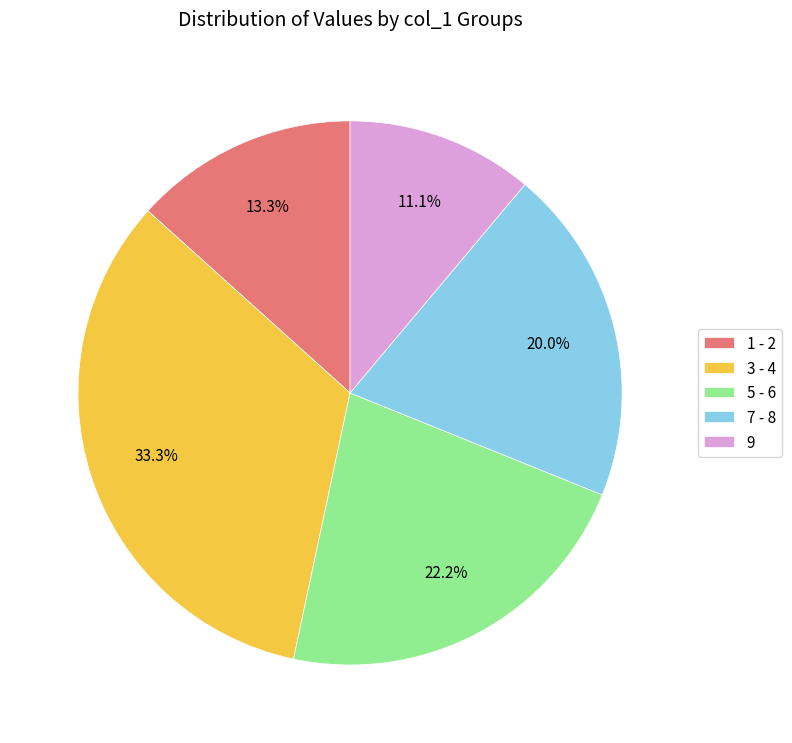

How many slices are in this pie chart?

5